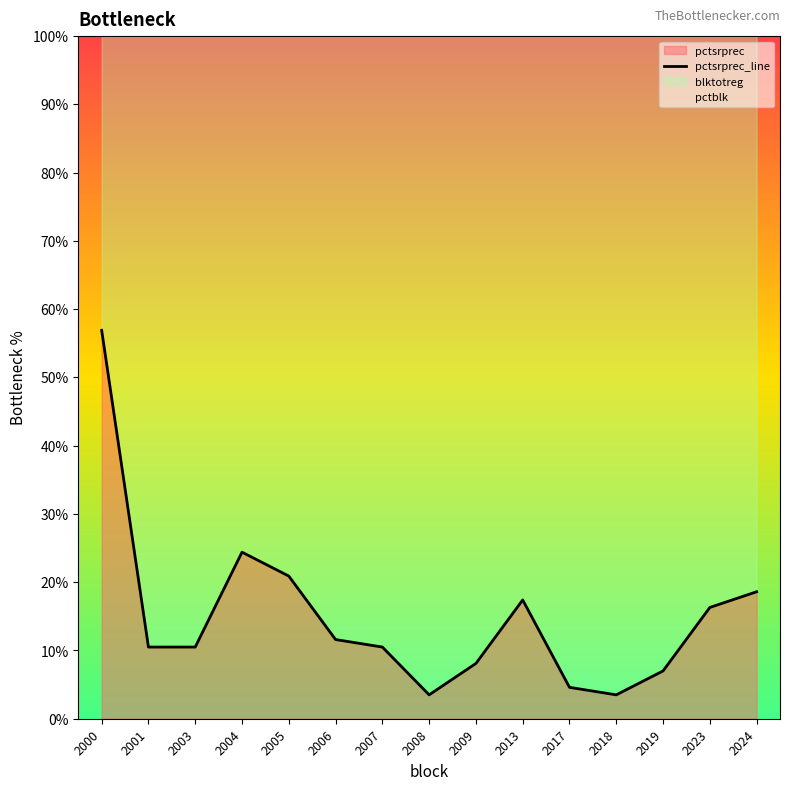

What is the minimum value shown in the chart?

3.5